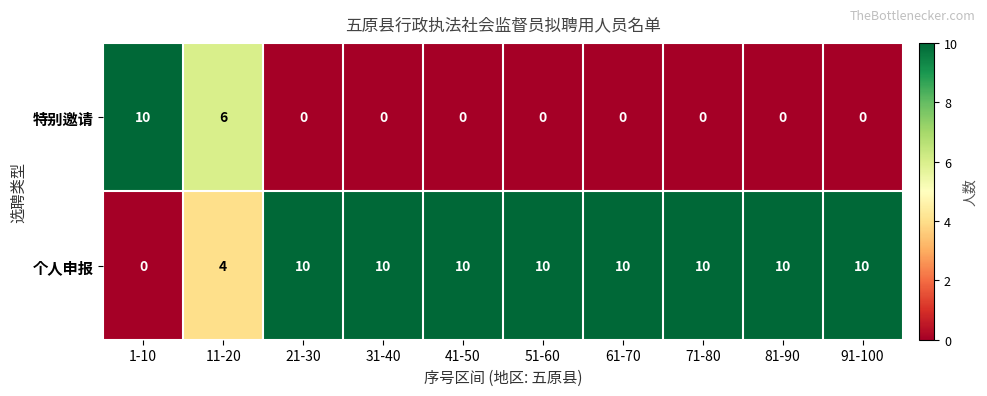

Rank the series at 81-90 from lowest to highest value.

特别邀请, 个人申报